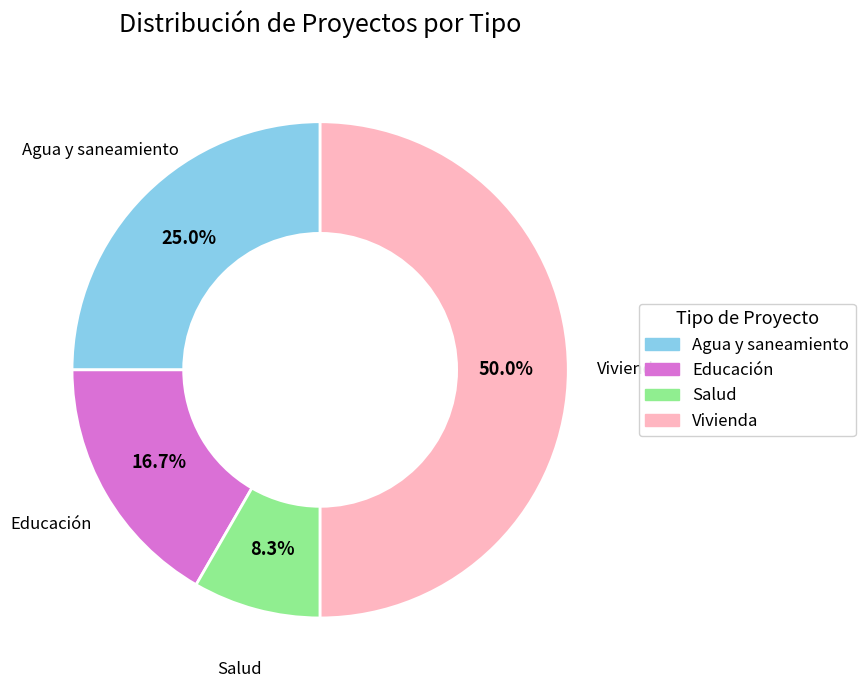

To the nearest percent, what portion does Agua y saneamiento represent?

25%